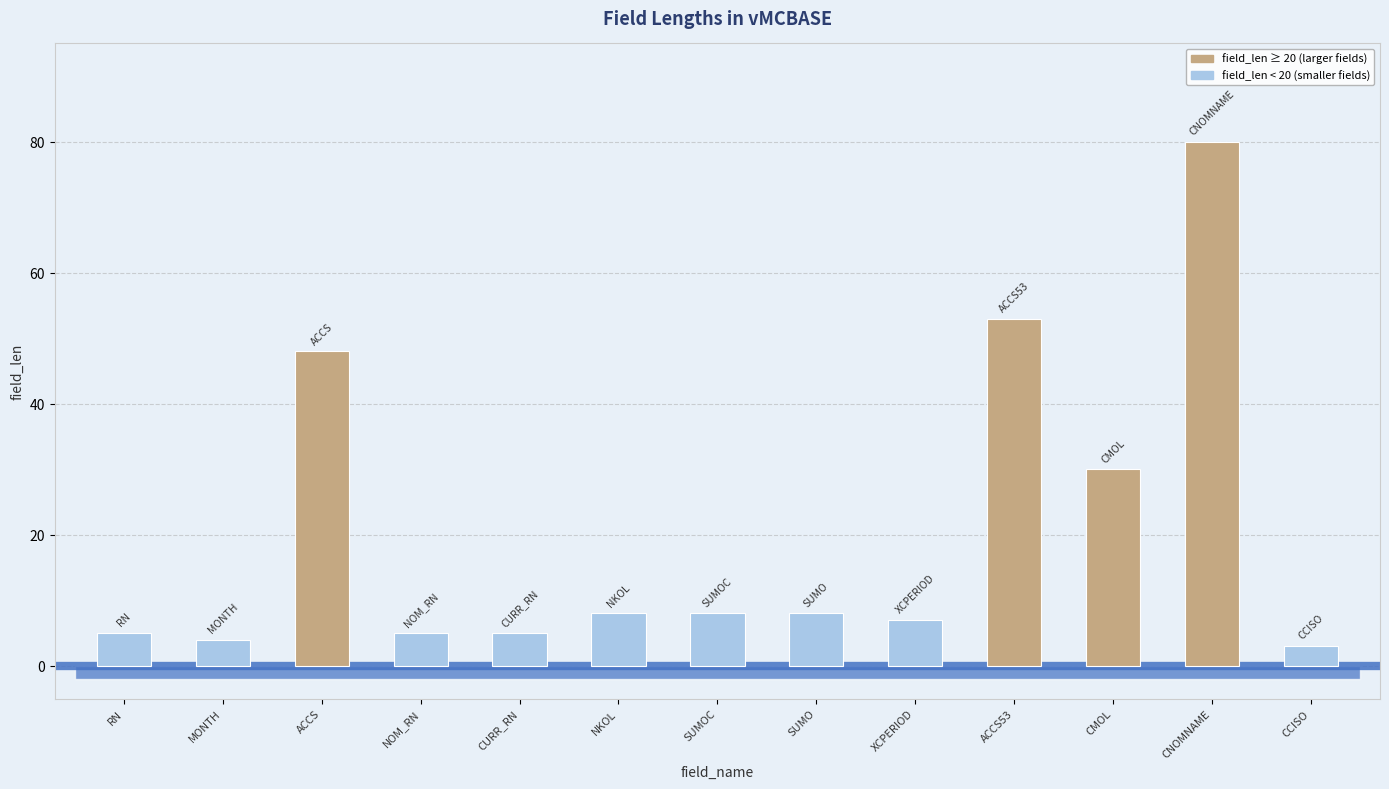

True or false: the data shows 3 at CCISO.

True